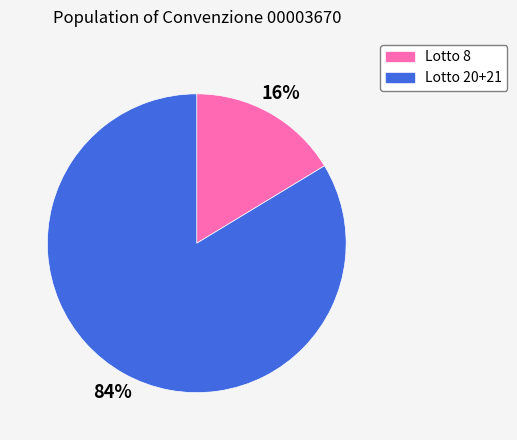

Is there a majority slice in this chart?

Yes